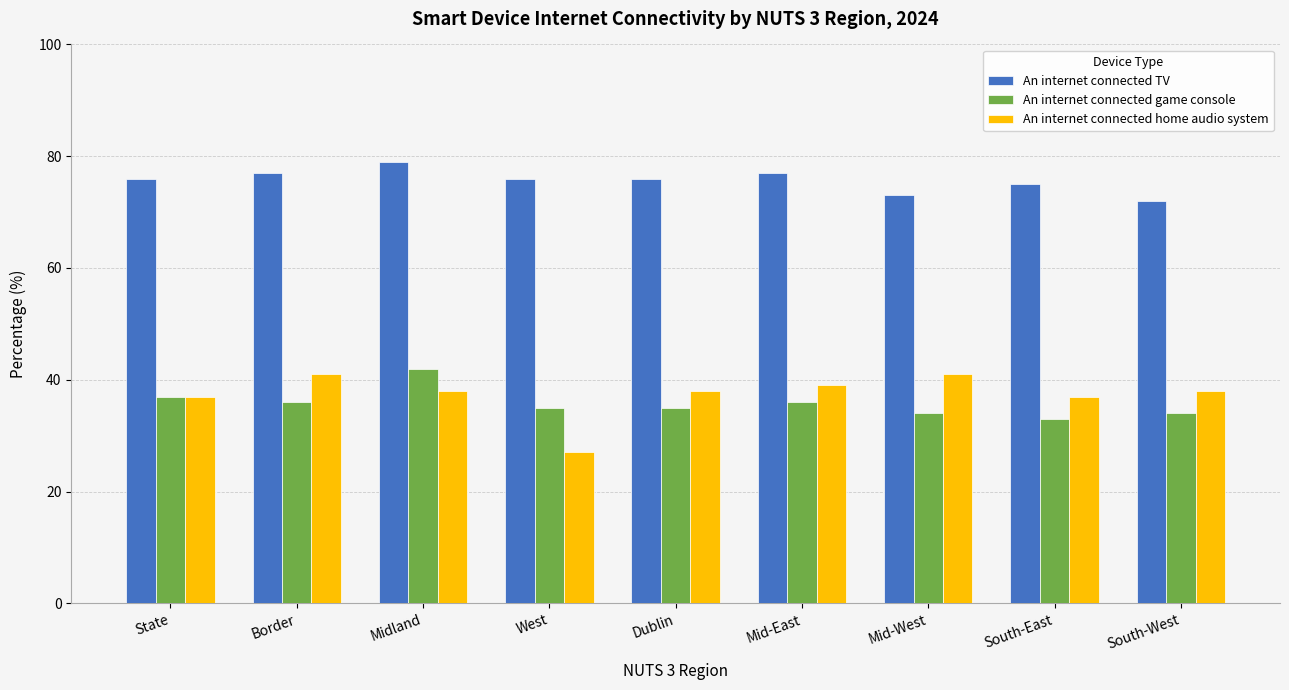

True or false: An internet connected TV has a value of 77 at Border.

True